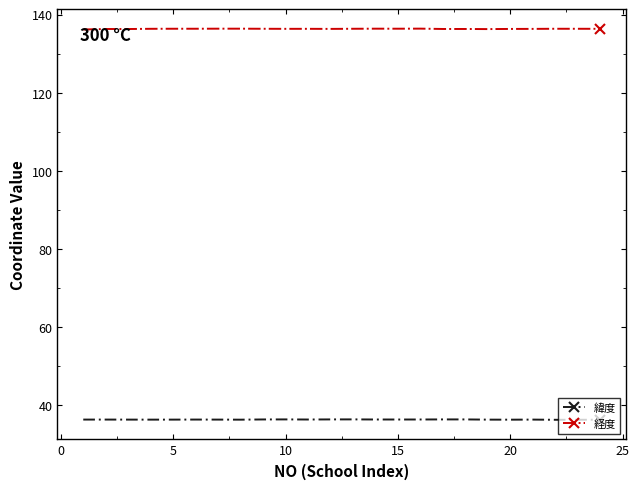

Rank the series by their average value, from highest to lowest.

経度, 緯度